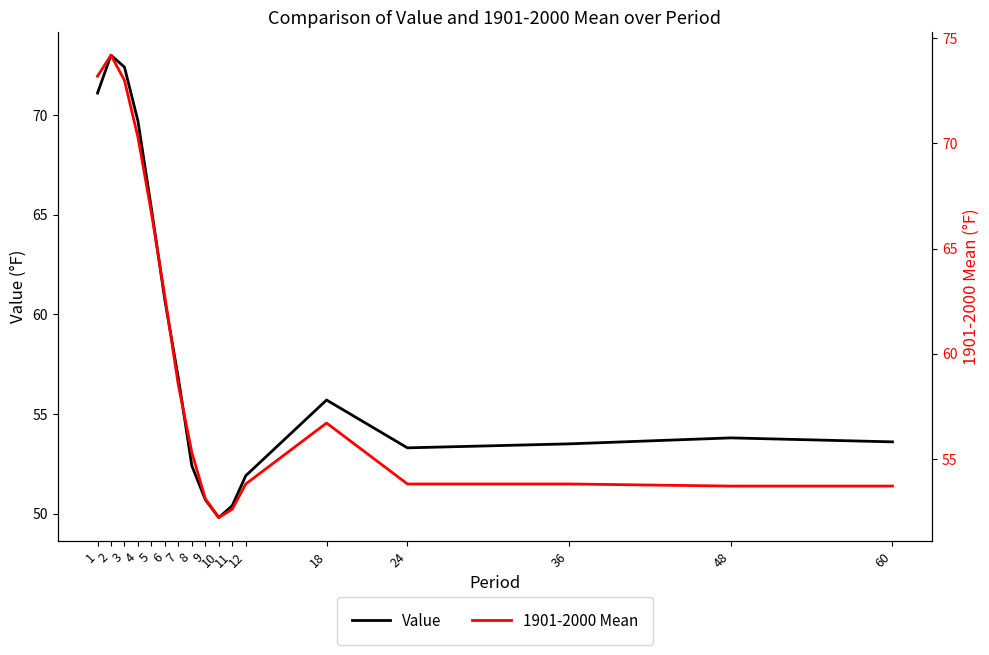

Which series has the largest range (max minus min)?

Value